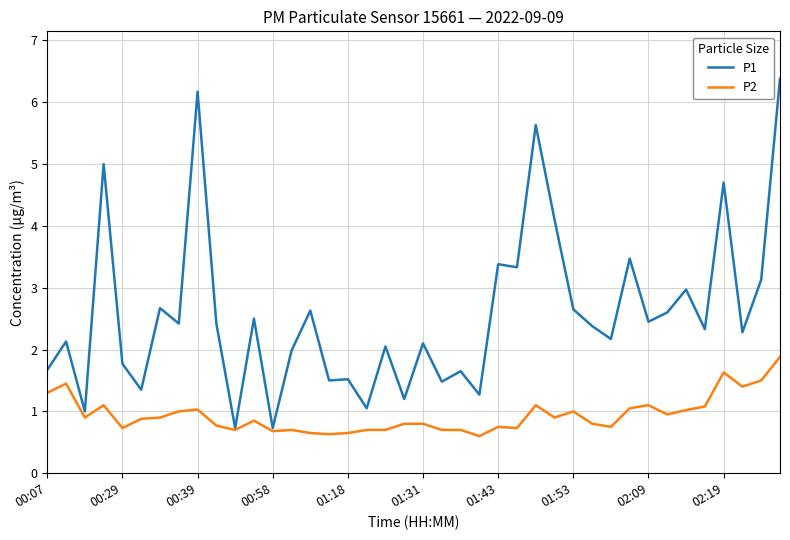

What is the minimum value shown in the chart?

0.6